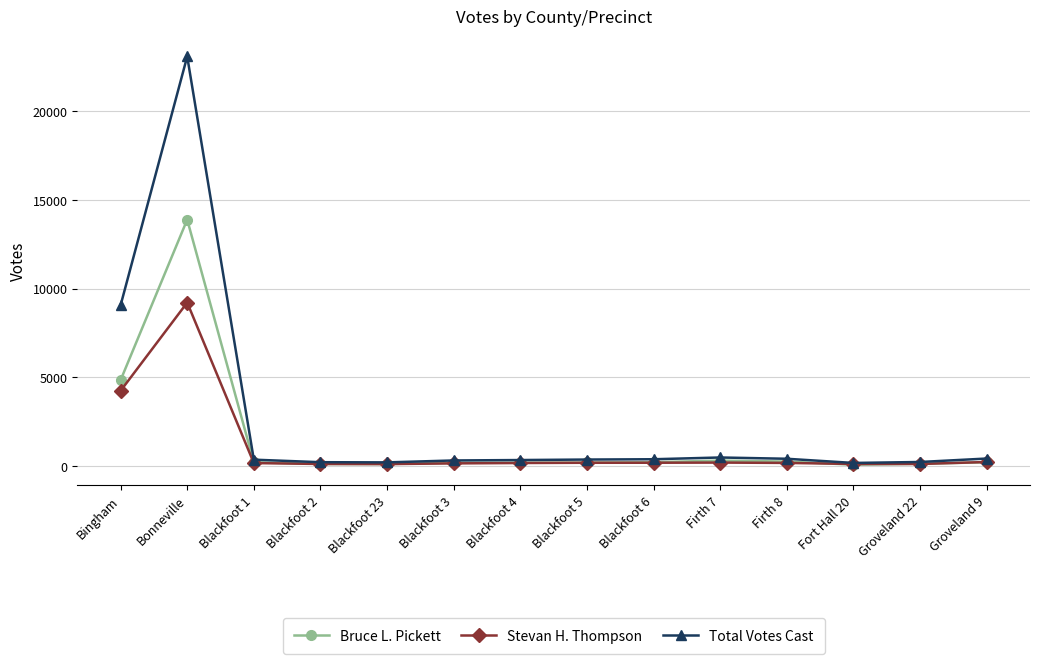

What value does the Stevan H. Thompson series have at Fort Hall 20, to the nearest 50?

100